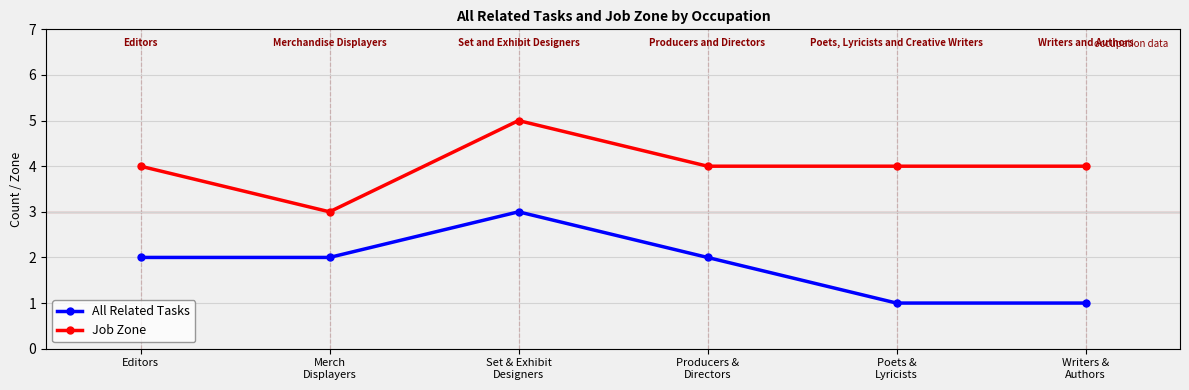

How many lines are shown in the chart?

2